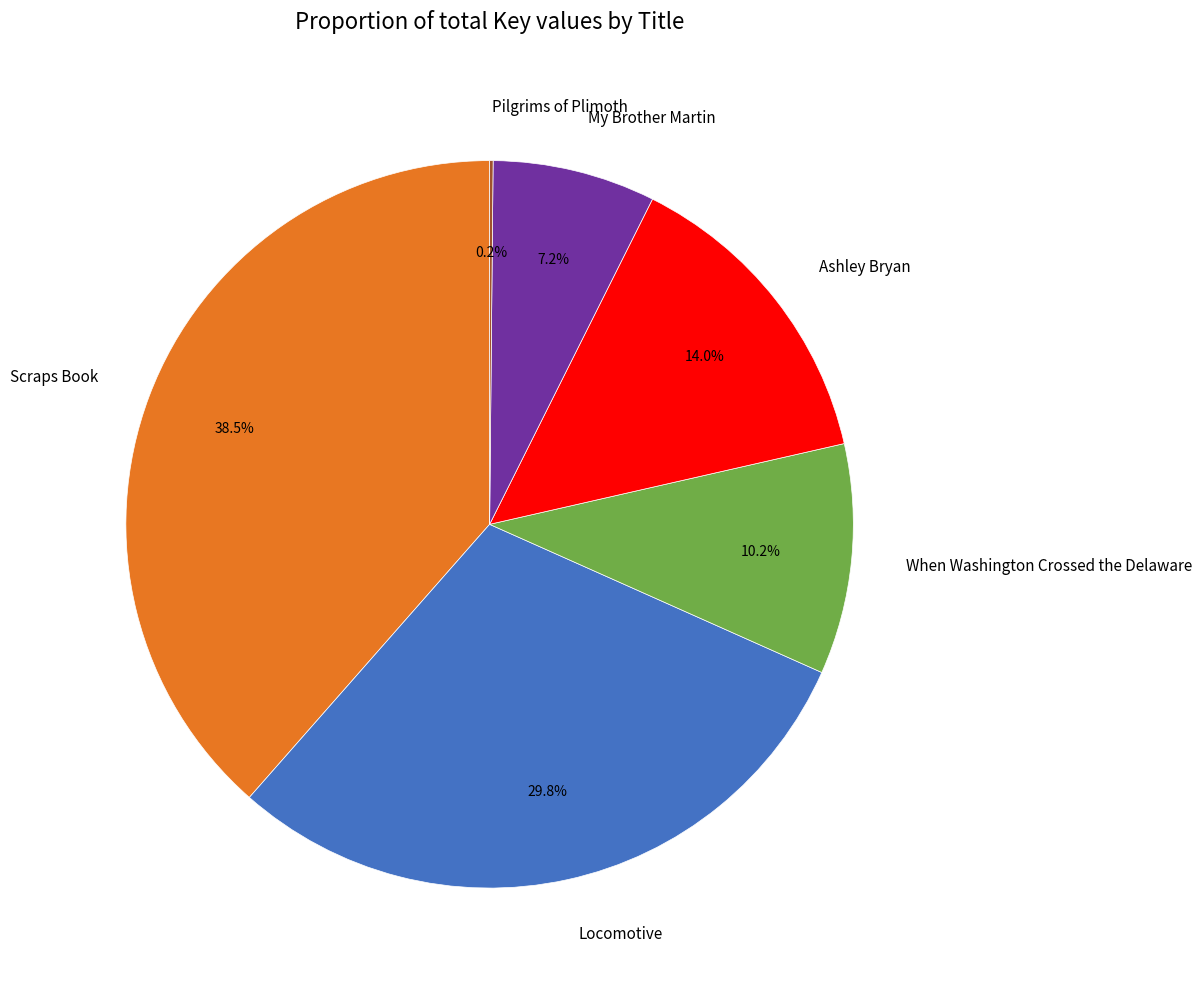

What is the ratio of the value at Locomotive to the value at My Brother Martin?

4.1